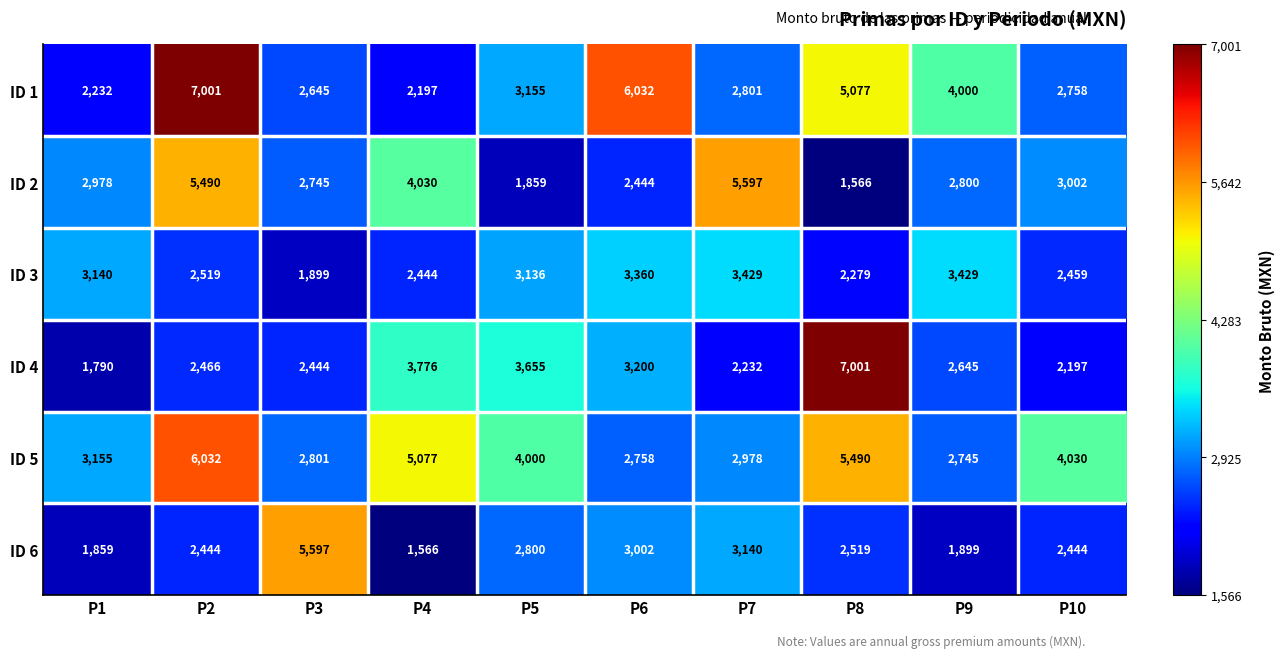

Where does the ID 3 series first go above 3136?

P1